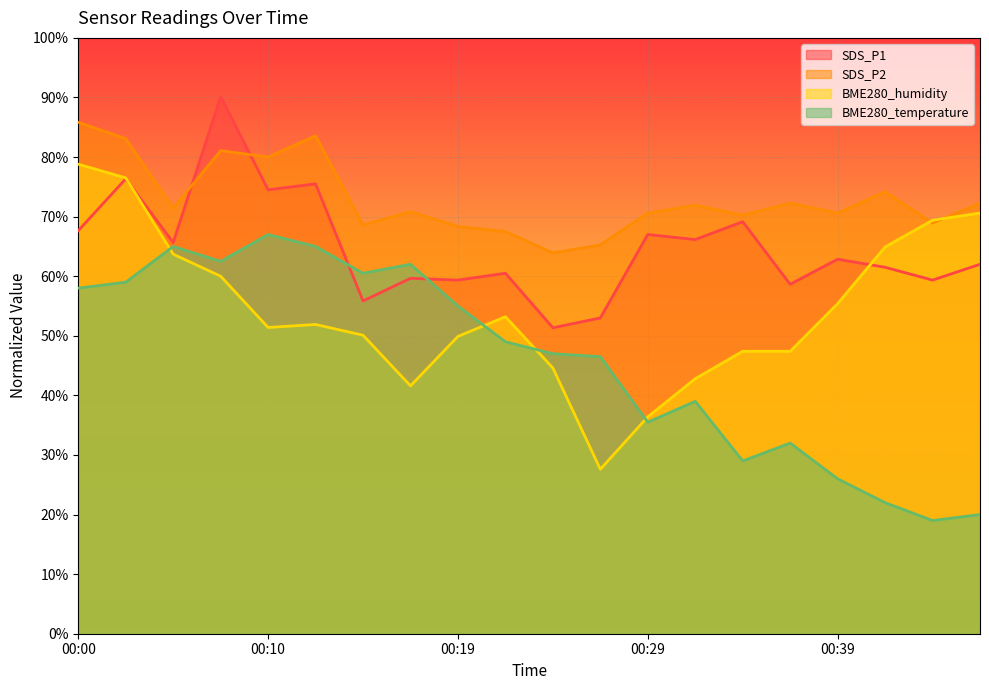

What is the difference between the second highest and second lowest values in the SDS_P2 series?

18.3